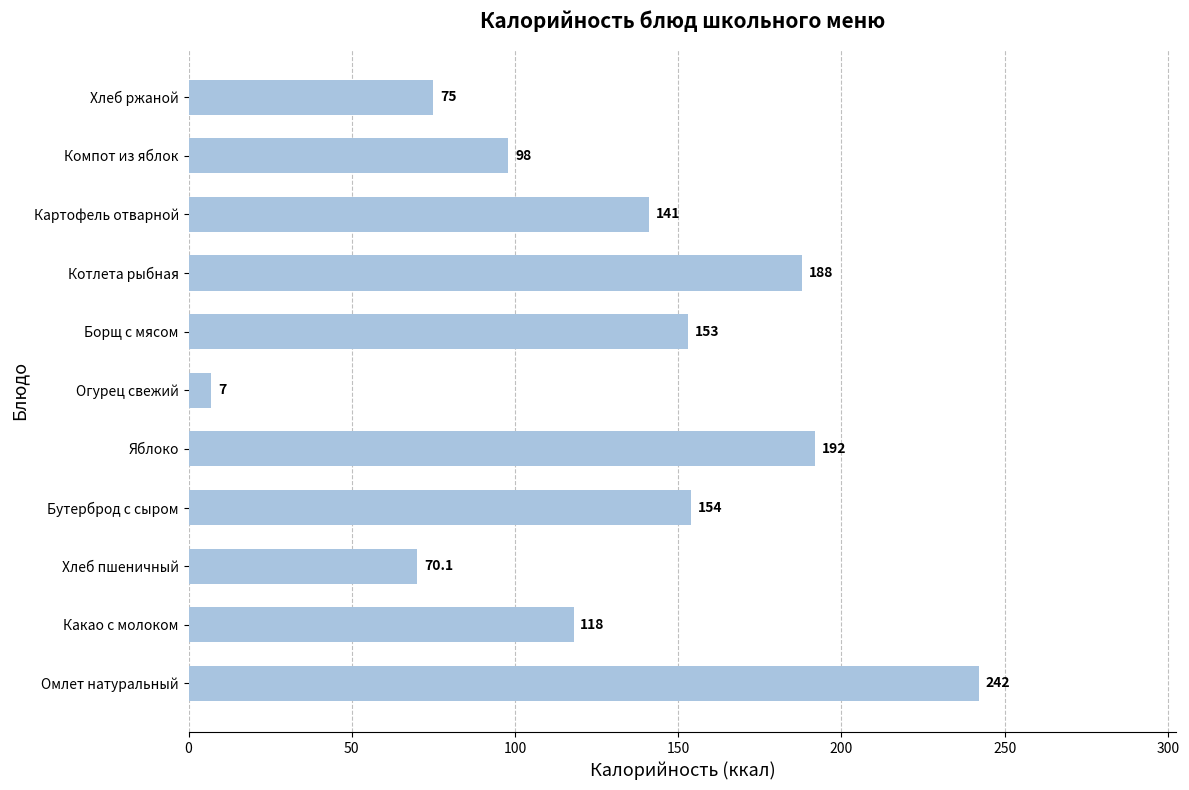

At which category does the chart reach its minimum across all series?

Огурец свежий